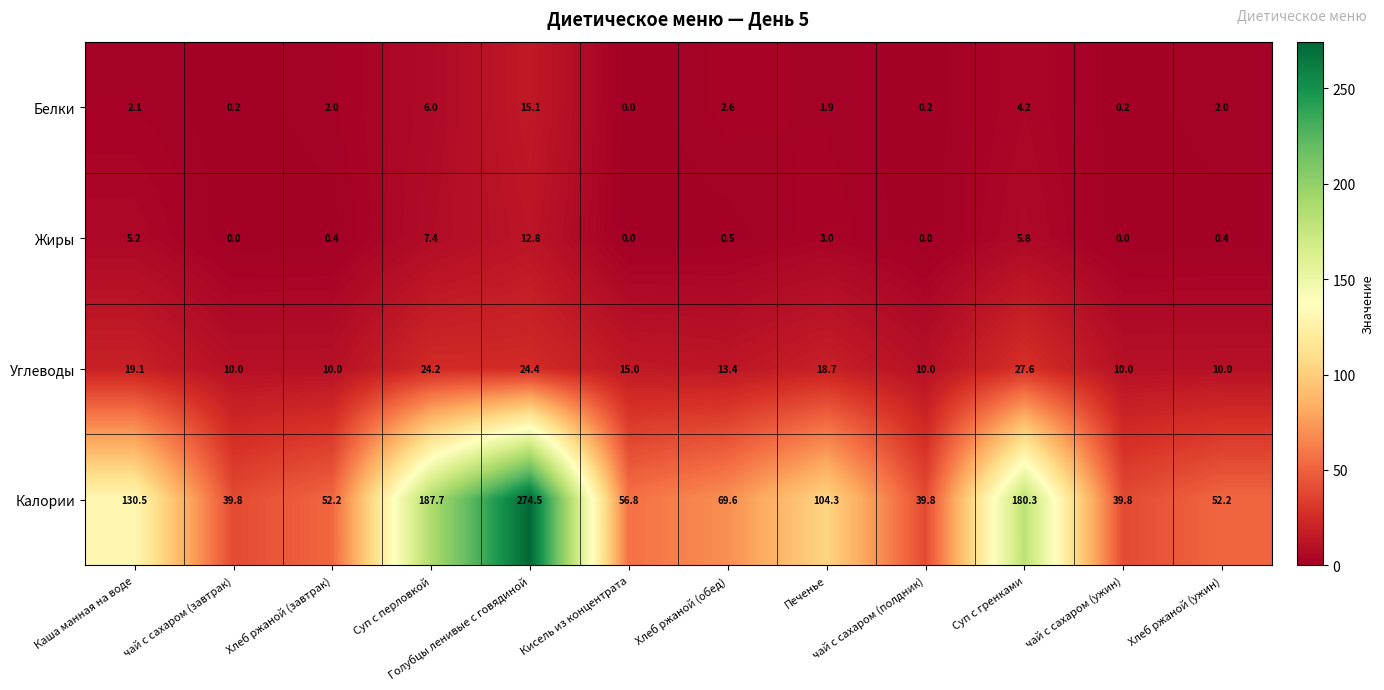

Which series has the largest range (max minus min)?

Калории